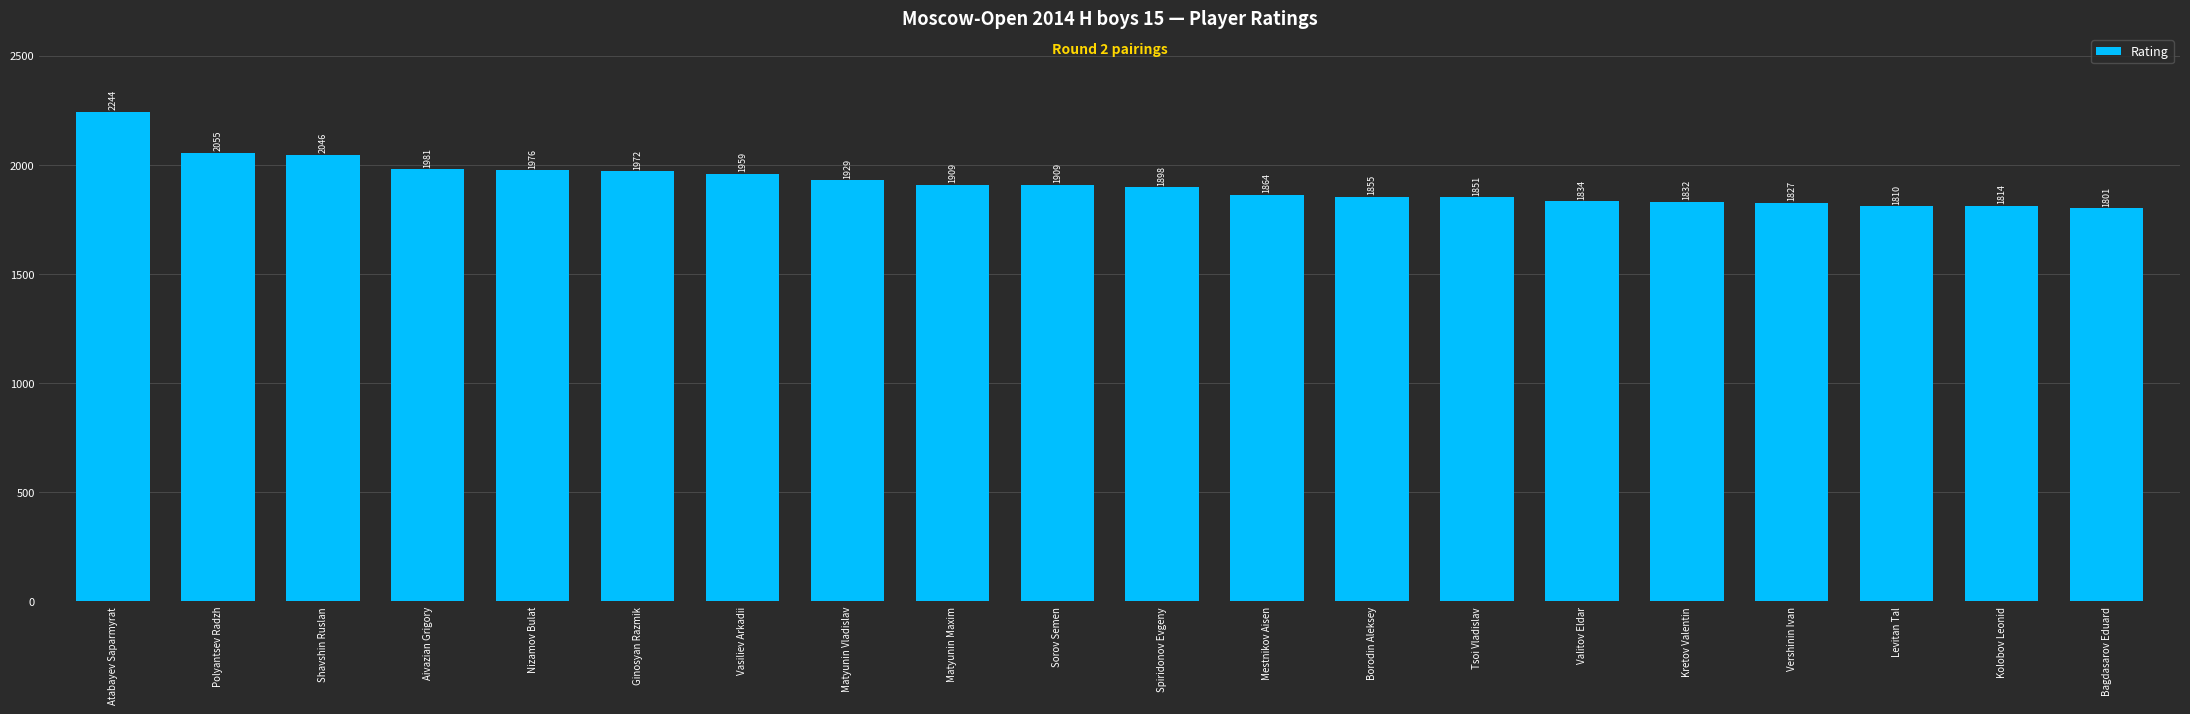

At which category does the chart reach its minimum across all series?

Bagdasarov Eduard